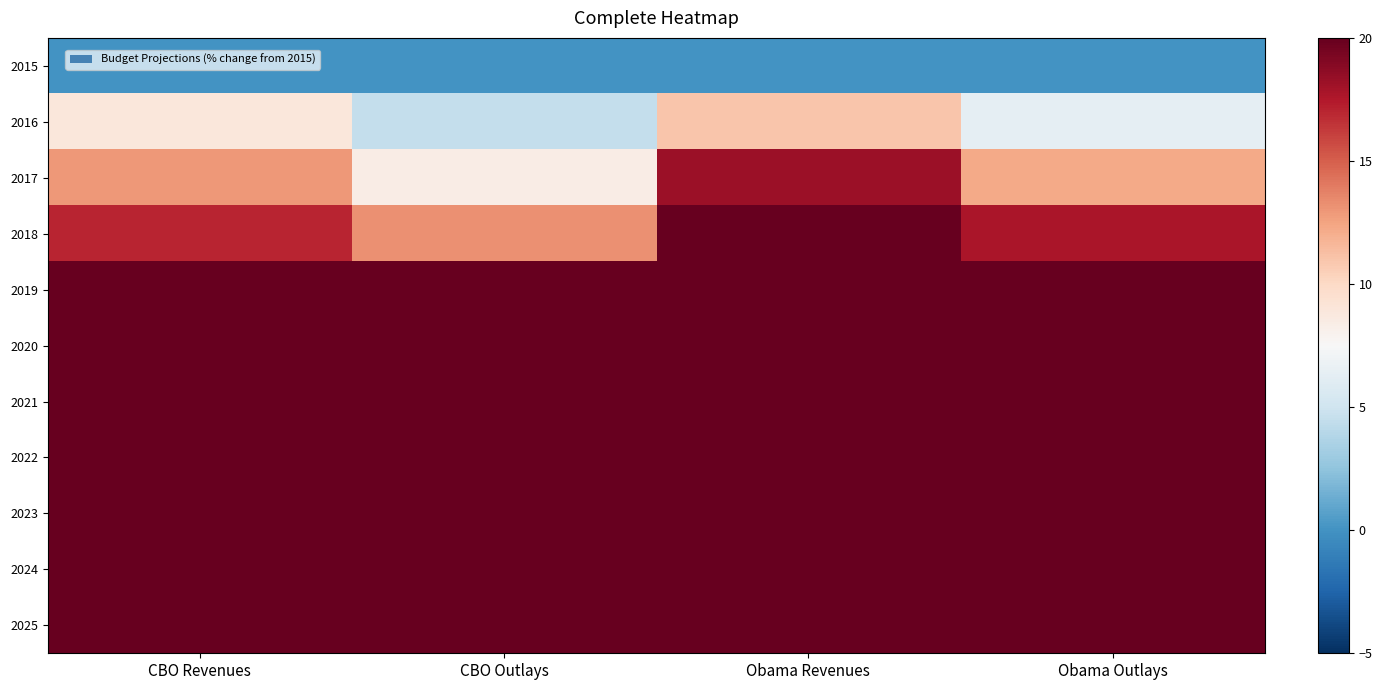

Reading left to right, what are all the values shown in this chart?

2015: CBO Revenues=0.0	CBO Outlays=0.0	Obama Revenues=0.0	Obama Outlays=0.0
2016: CBO Revenues=8.9	CBO Outlays=4.5	Obama Revenues=11.0	Obama Outlays=6.4
2017: CBO Revenues=13.0	CBO Outlays=8.5	Obama Revenues=18.2	Obama Outlays=12.2
2018: CBO Revenues=17.0	CBO Outlays=13.2	Obama Revenues=24.2	Obama Outlays=17.7
2019: CBO Revenues=21.7	CBO Outlays=20.2	Obama Revenues=30.2	Obama Outlays=23.8
2020: CBO Revenues=26.7	CBO Outlays=26.8	Obama Revenues=36.4	Obama Outlays=30.0
2021: CBO Revenues=32.4	CBO Outlays=33.5	Obama Revenues=42.5	Obama Outlays=36.4
2022: CBO Revenues=38.2	CBO Outlays=42.0	Obama Revenues=49.4	Obama Outlays=42.9
2023: CBO Revenues=44.5	CBO Outlays=47.5	Obama Revenues=57.0	Obama Outlays=49.6
2024: CBO Revenues=51.2	CBO Outlays=53.1	Obama Revenues=64.9	Obama Outlays=56.3
2025: CBO Revenues=58.4	CBO Outlays=62.8	Obama Revenues=72.5	Obama Outlays=64.1